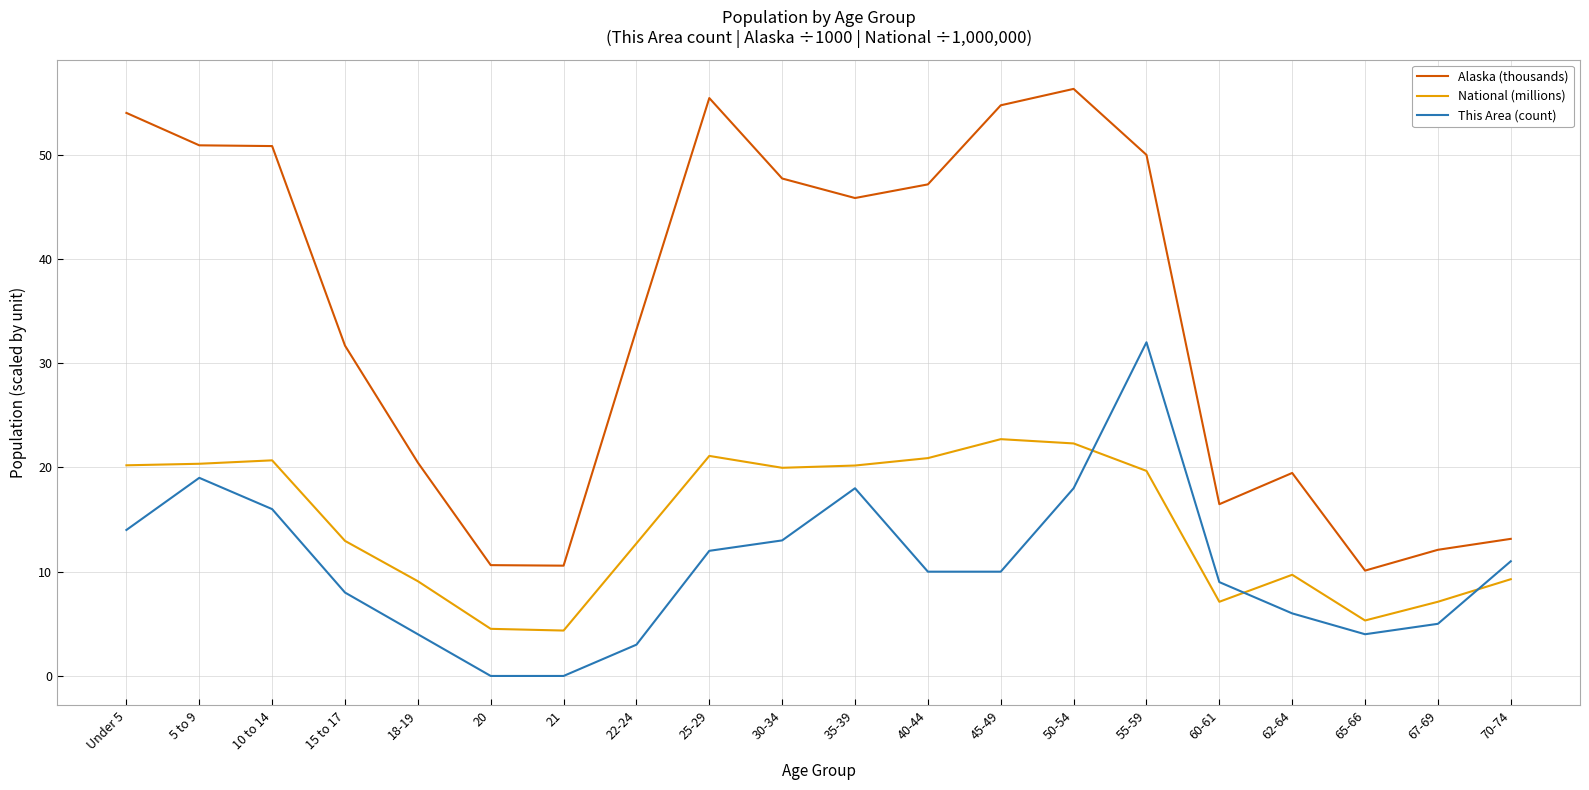

How many lines are shown in the chart?

3